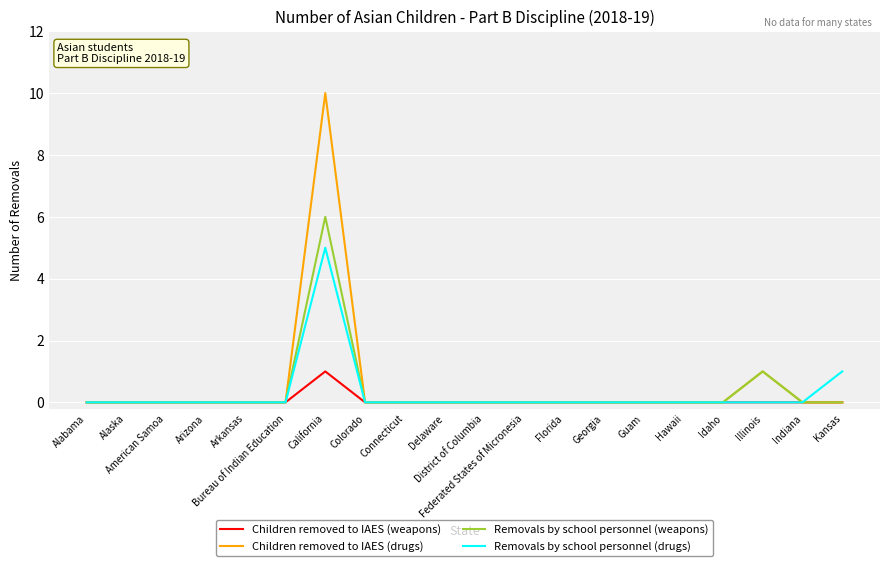

Is it true that Children removed to IAES (weapons) equals -1 at Delaware?

False